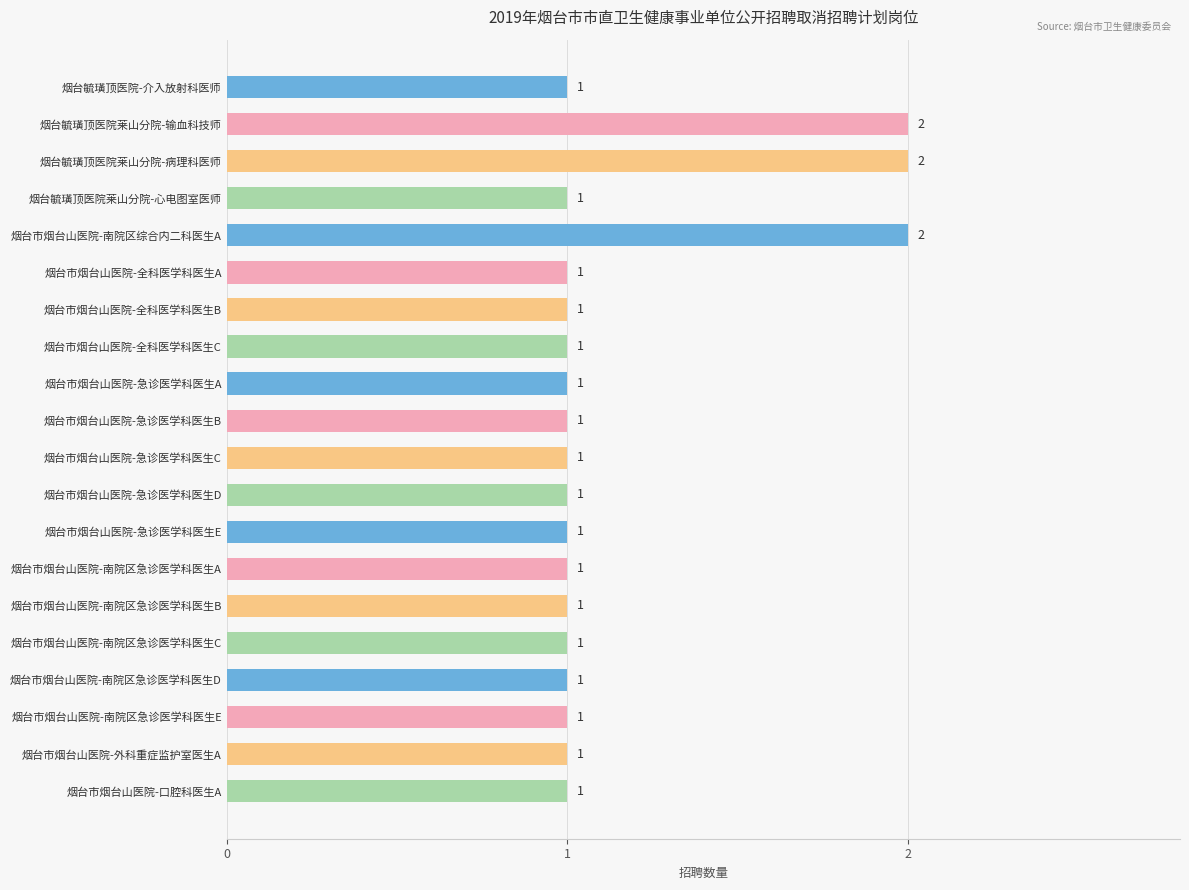

What position from the bottom is 烟台市烟台山医院-口腔科医生A?

1